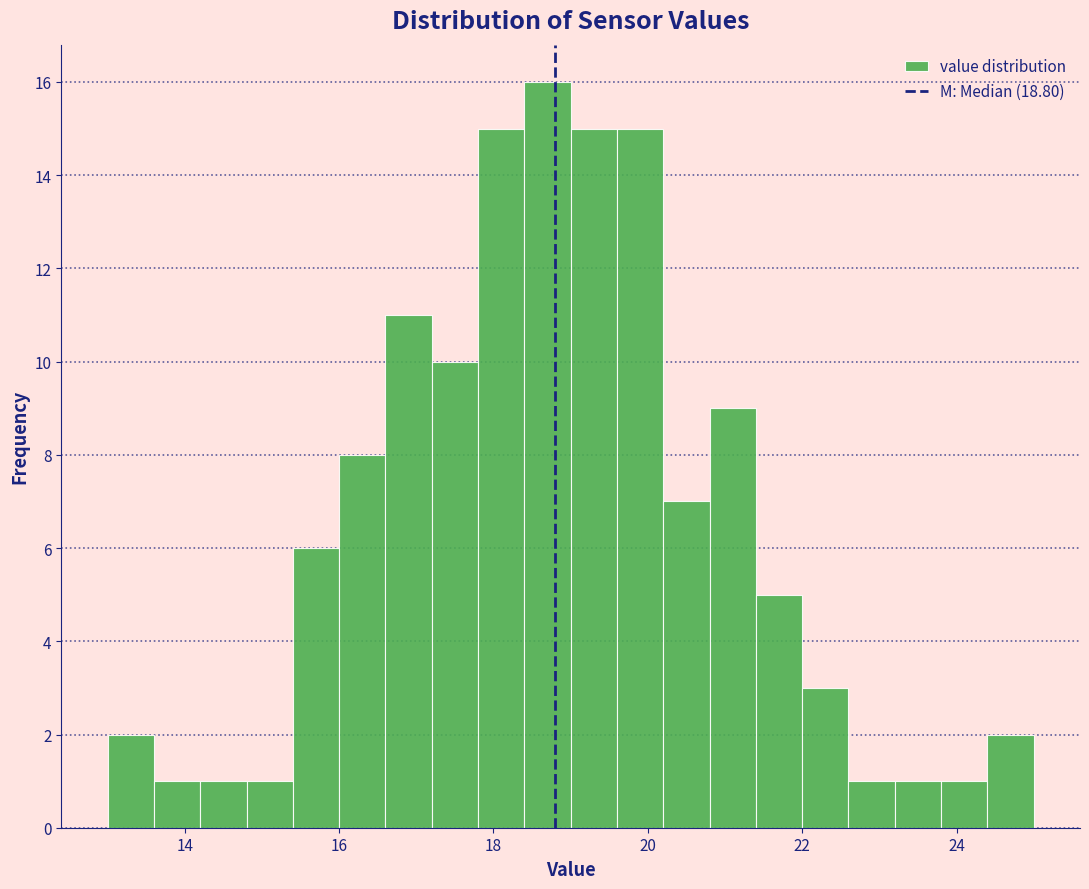

Read against the x-axis, roughly where is the centre of the tallest bar?

18.8